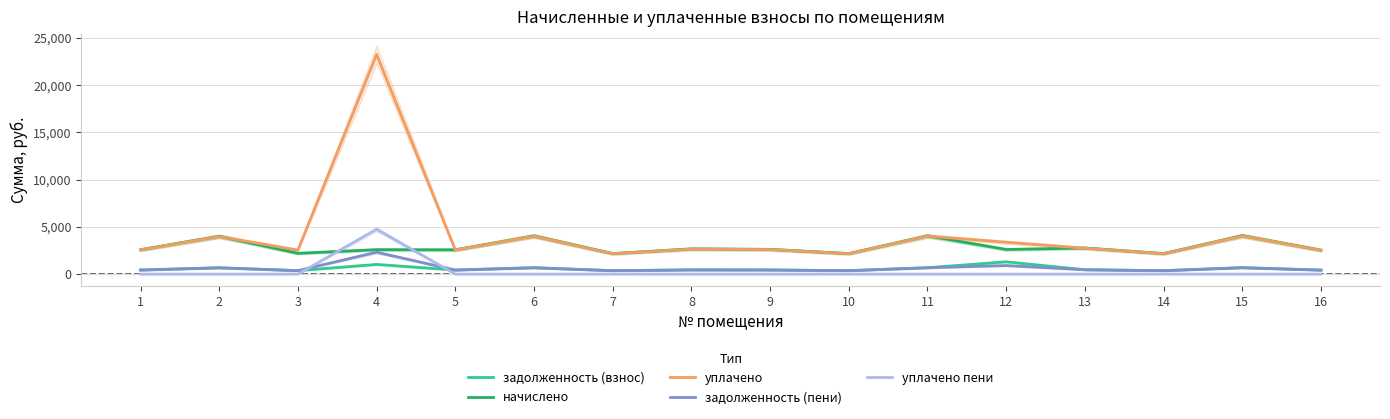

How many lines are shown in the chart?

5